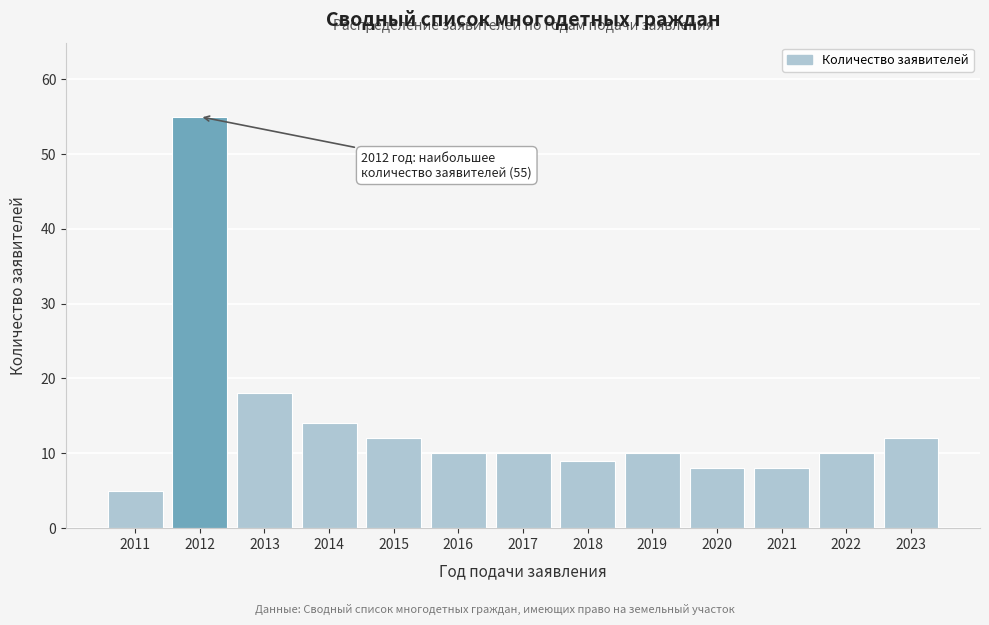

Reading left to right, transcribe all the data shown in this chart.

2011=5	2012=55	2013=18	2014=14	2015=12	2016=10	2017=10	2018=9	2019=10	2020=8	2021=8	2022=10	2023=12